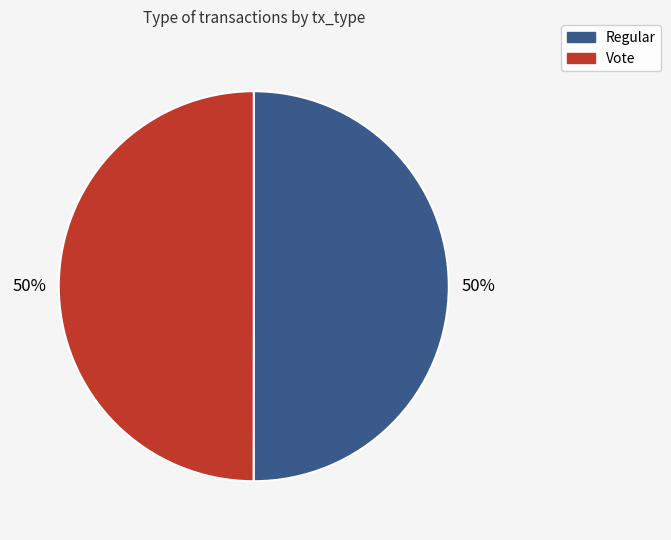

To the nearest percent, what is the average slice percentage?

50%